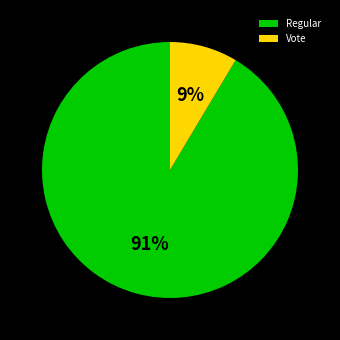

How many slices are in this pie chart?

2